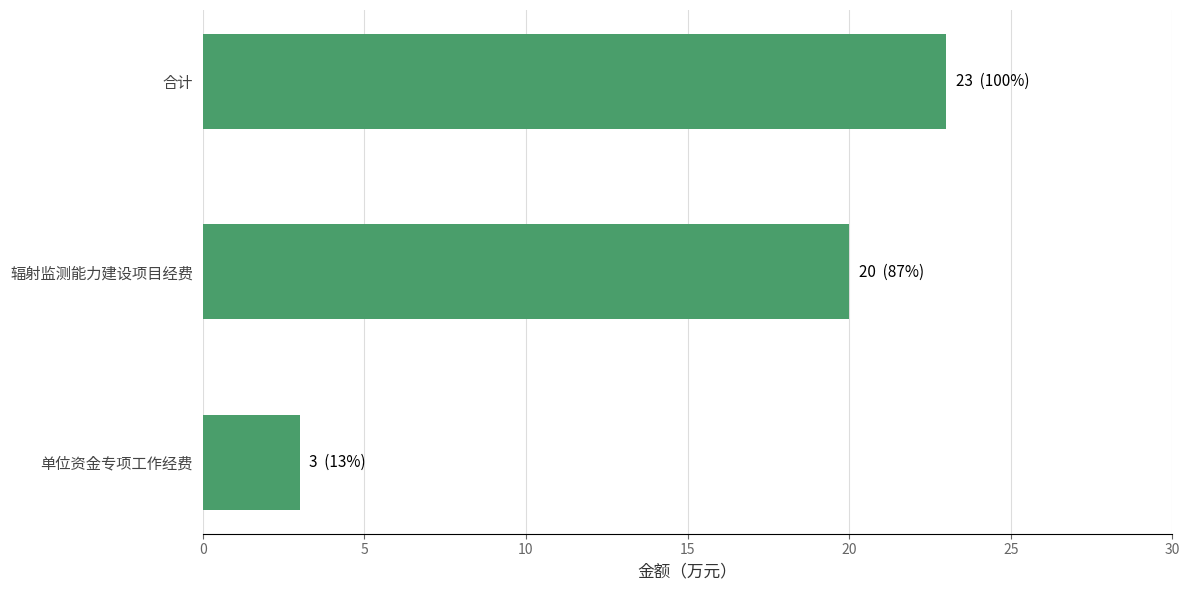

Are the bars horizontal?

Yes